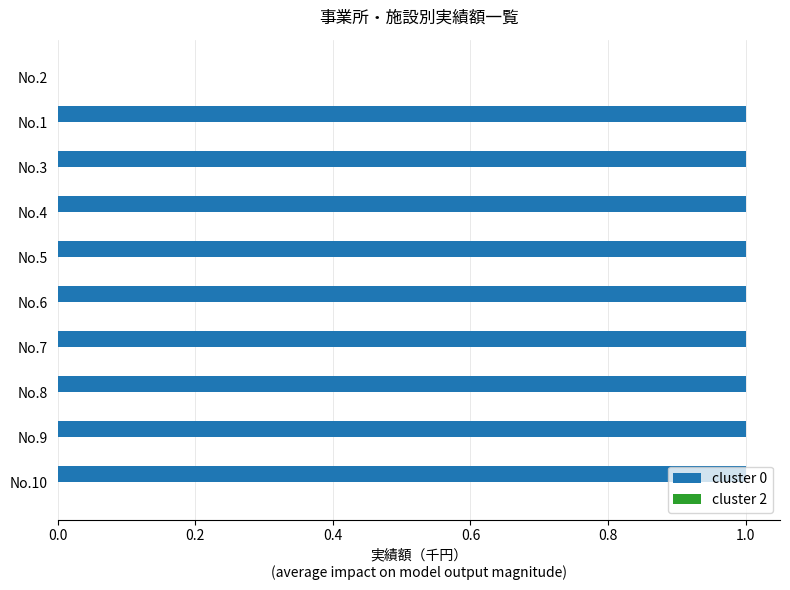

What is the ratio of the value at No.3 to the value at No.4?

1.0